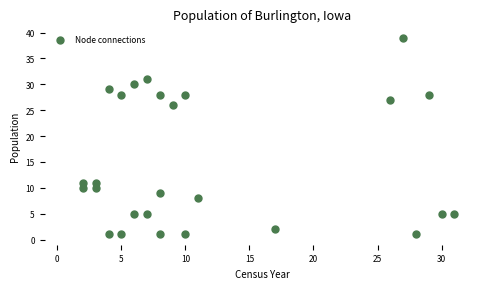

What Y value in the scatter plot is closest to 20?

26